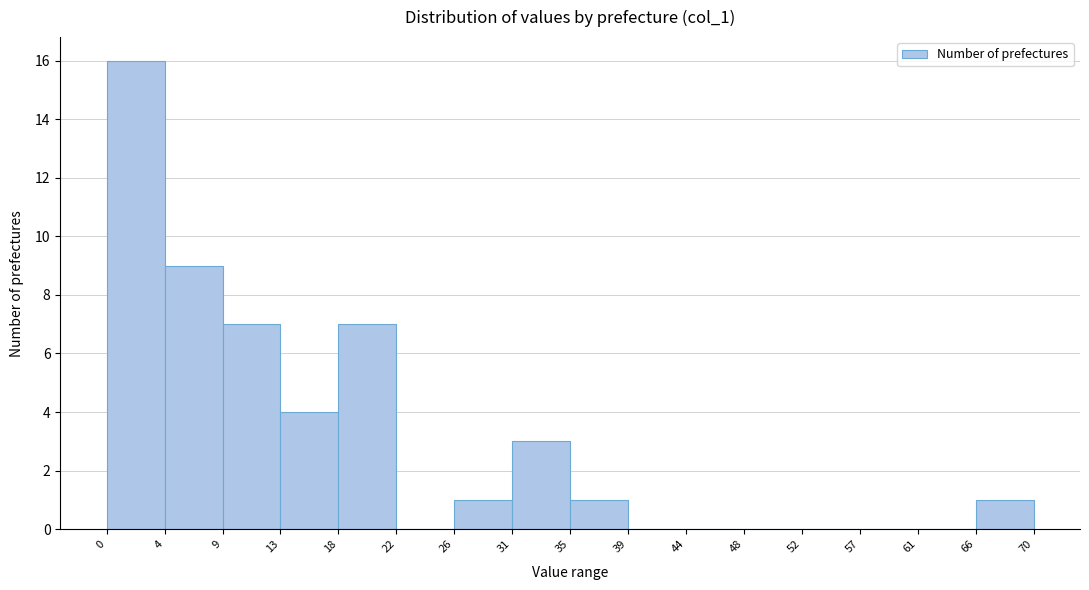

How tall is the bar that spans 0 to 4 on the x-axis? The values are not printed on the chart, so give them approximately, as read against the axis.

16